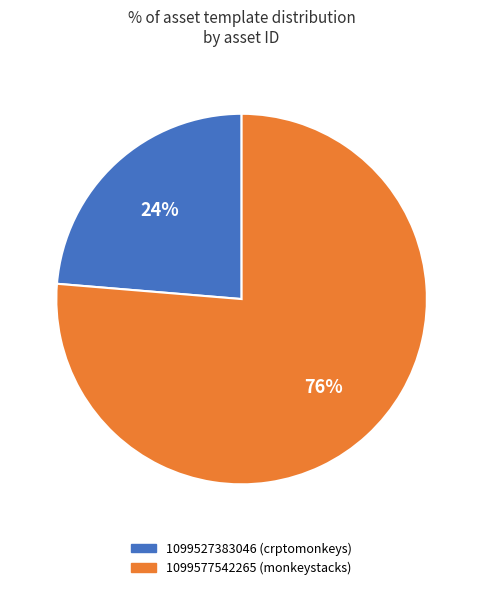

To the nearest percent, what portion does 1099527383046 represent?

24%